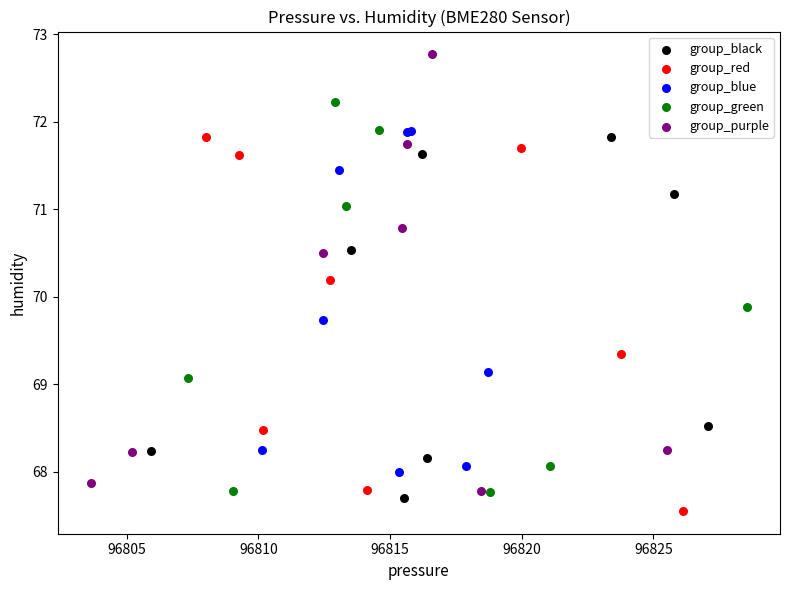

Which series contains the lowest Y value?

group_red